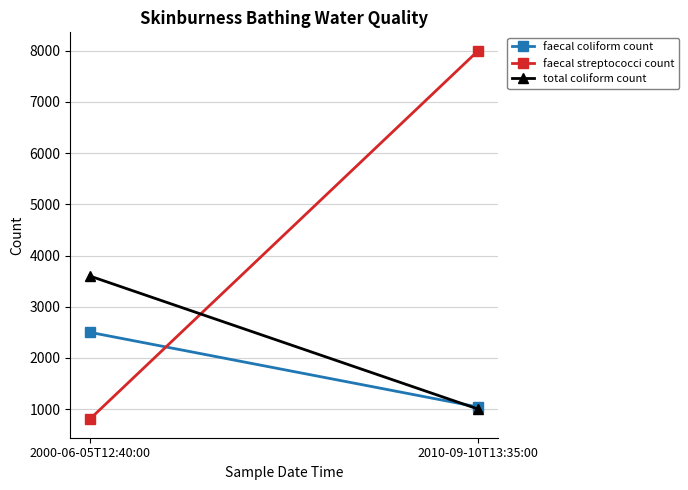

The faecal streptococci count series shows 1950 at 2010-09-10T13:35:00. True or false?

False